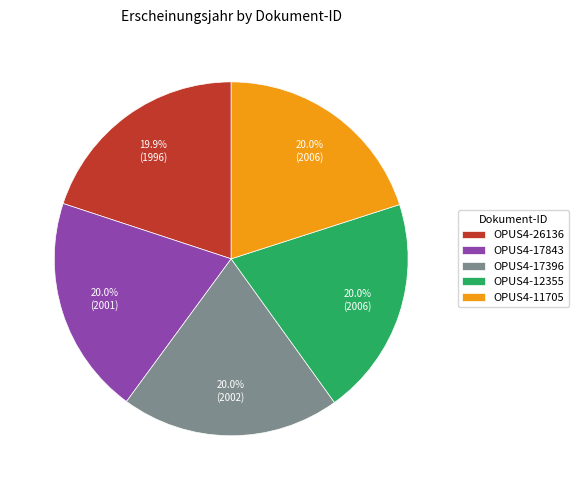

What is the ratio of the value at OPUS4-11705 to the value at OPUS4-26136?

1.0